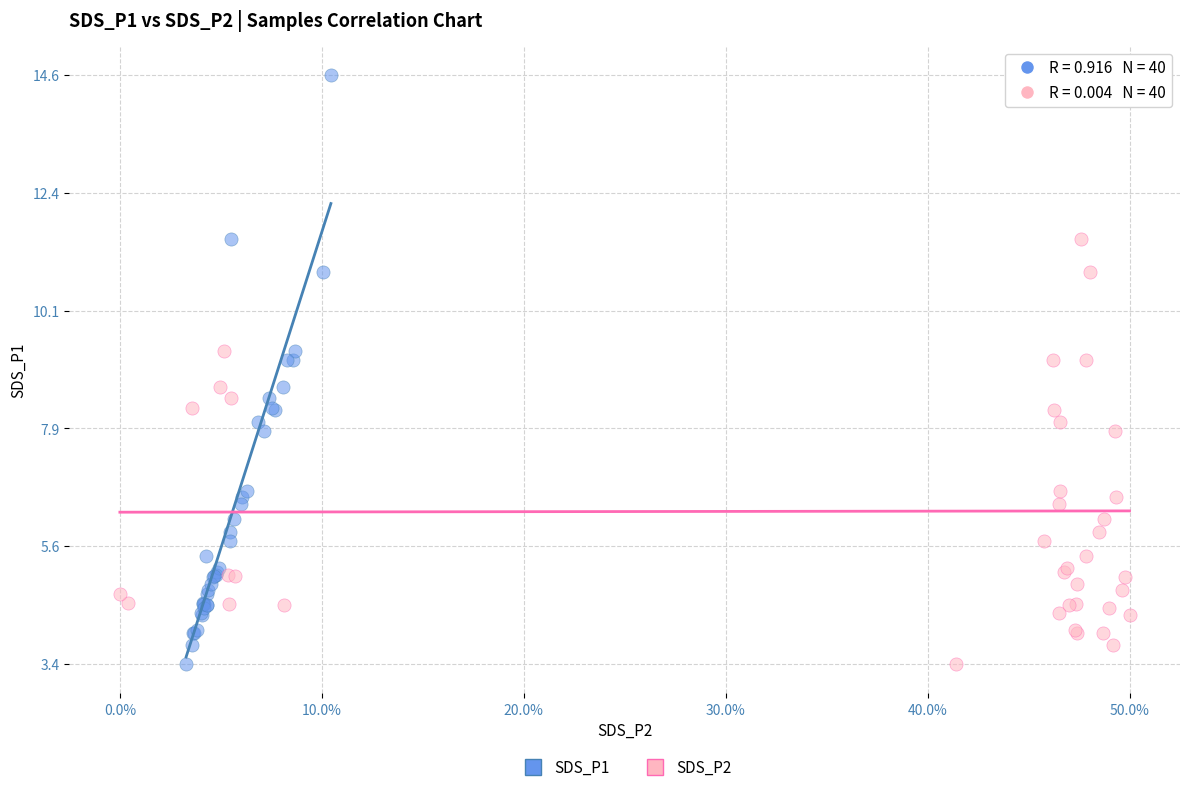

What are all the series names shown in the legend?

SDS_P1, SDS_P2